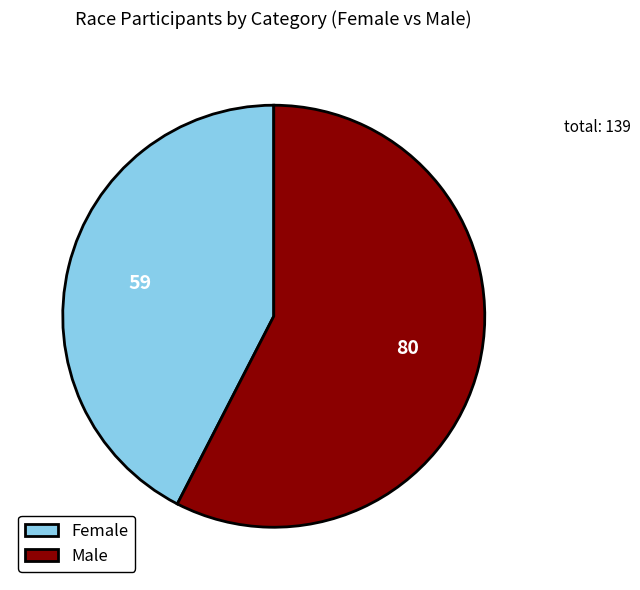

Which has a higher value, Male or Female?

Male